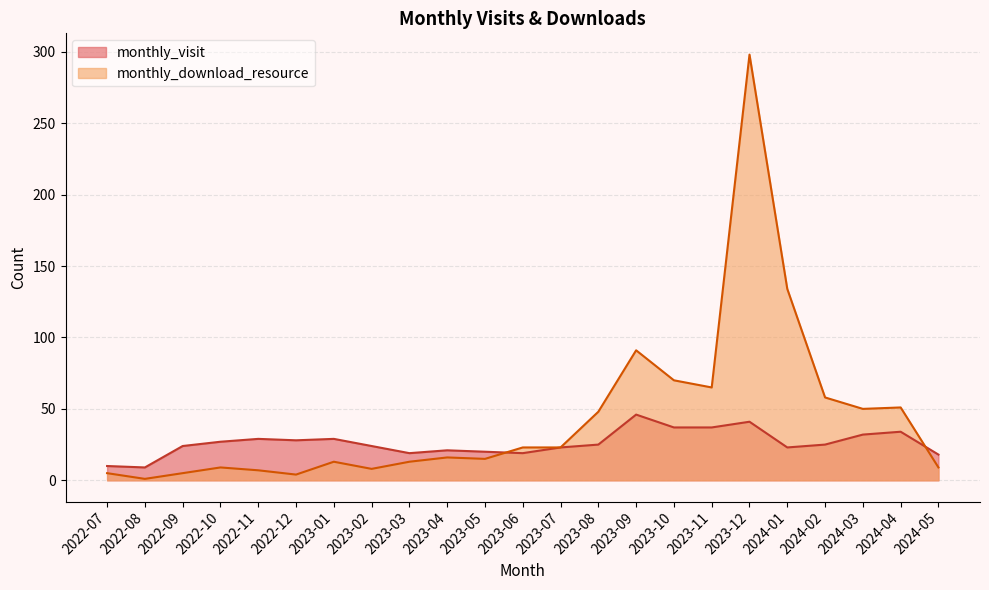

Between 2022-12 and 2024-05, which series saw the biggest shift?

monthly_visit